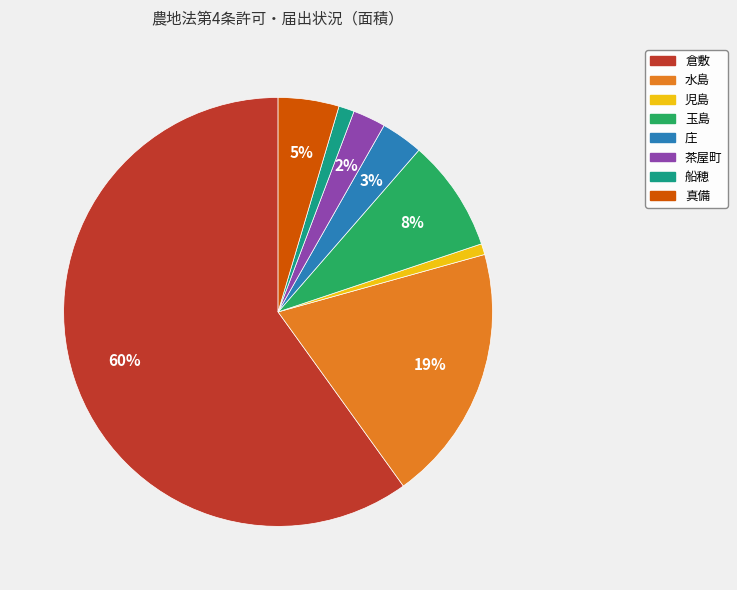

What is the majority slice?

倉敷